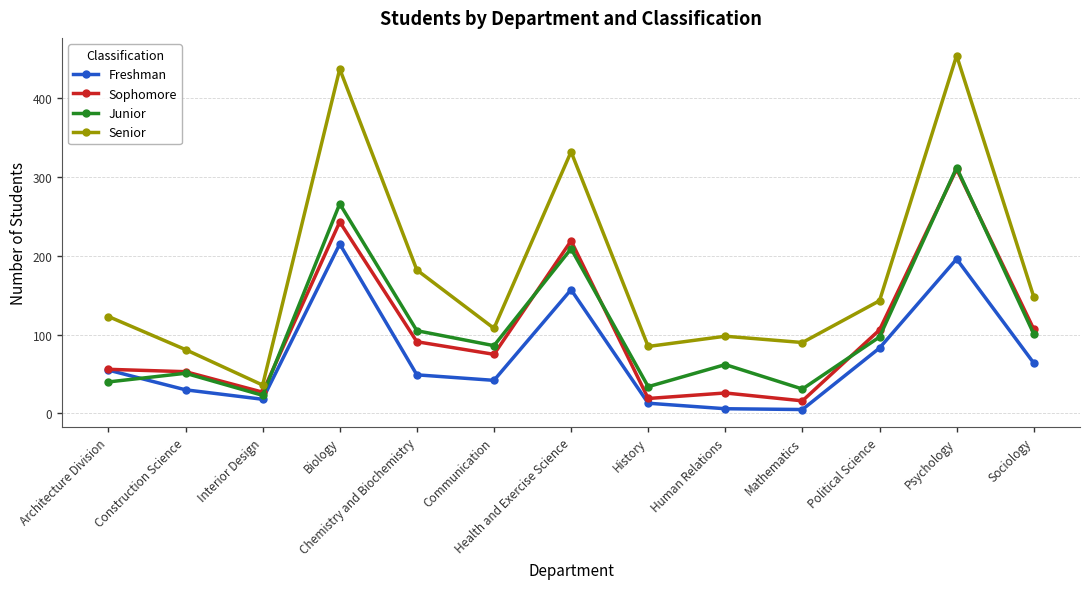

What is the label of the 7th point from the right?

Health and Exercise Science